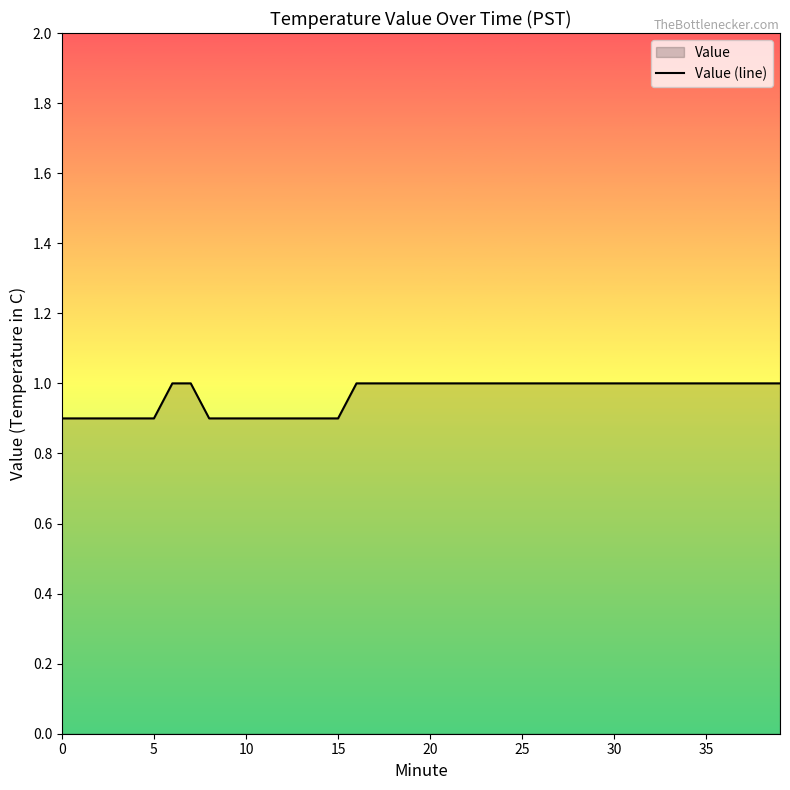

What is the label of the 12th point from the right?

28